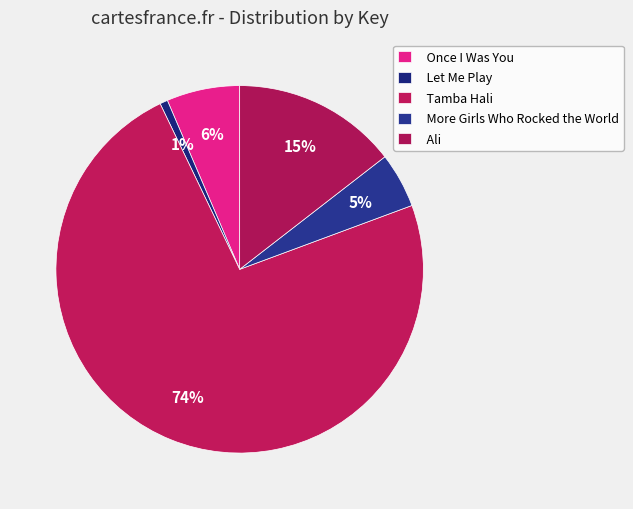

To the nearest percent, what portion does Ali represent?

15%